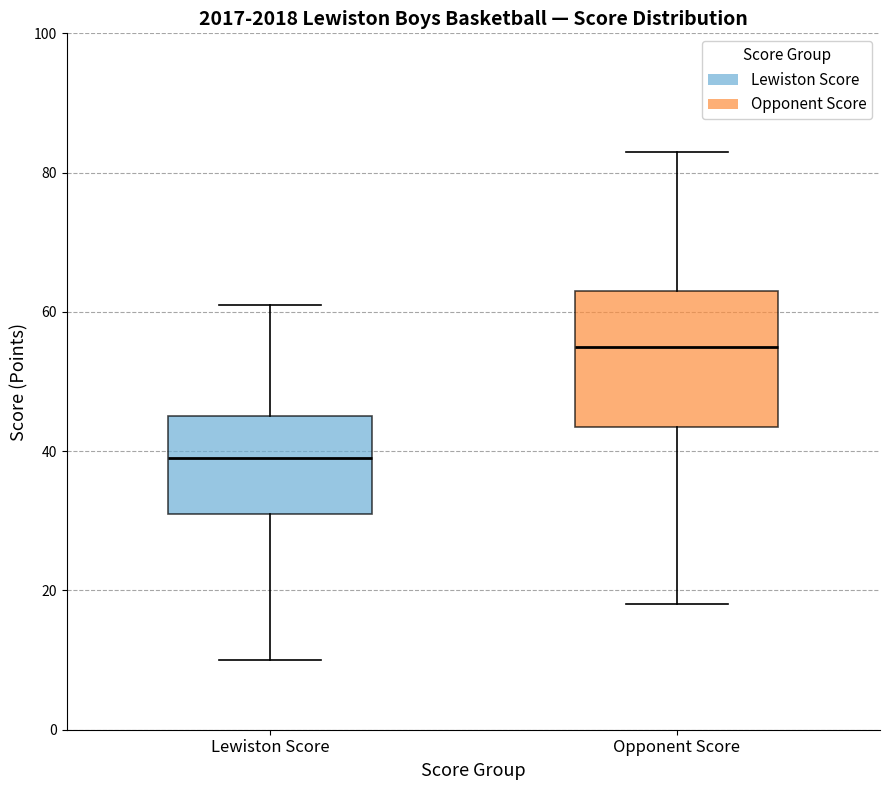

Where does the lower whisker of the box for Opponent Score end on the y-axis? The values are not printed on the chart, so give them approximately, as read against the axis.

18